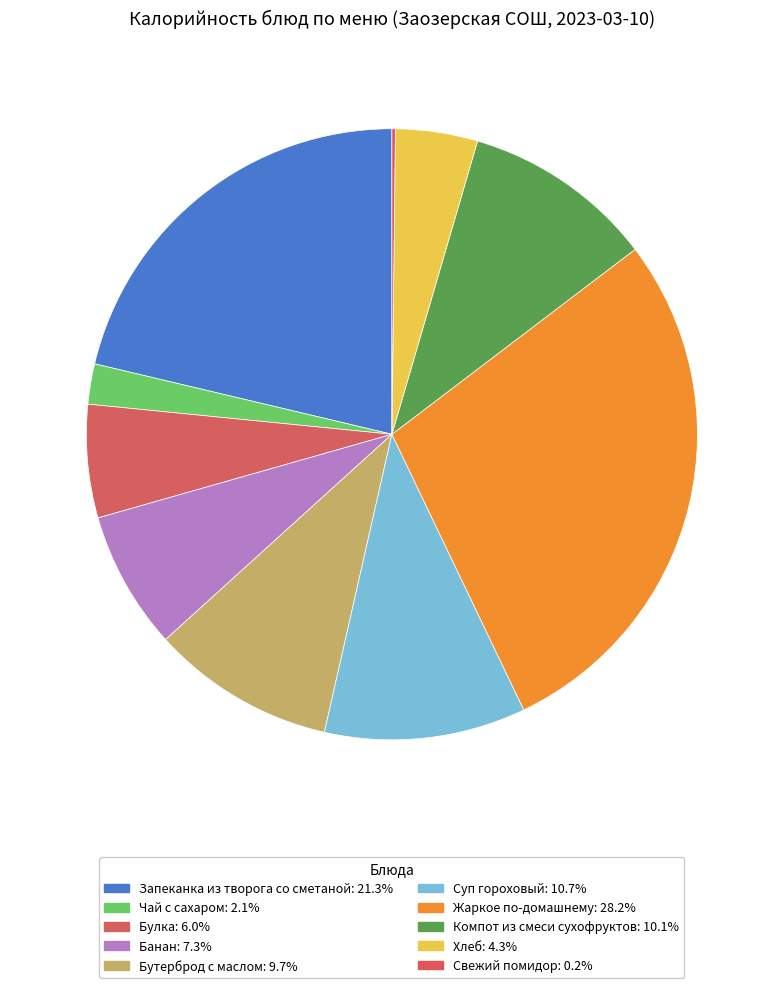

What is the change in value from Чай с сахаром to Компот из смеси сухофруктов?

+105.0